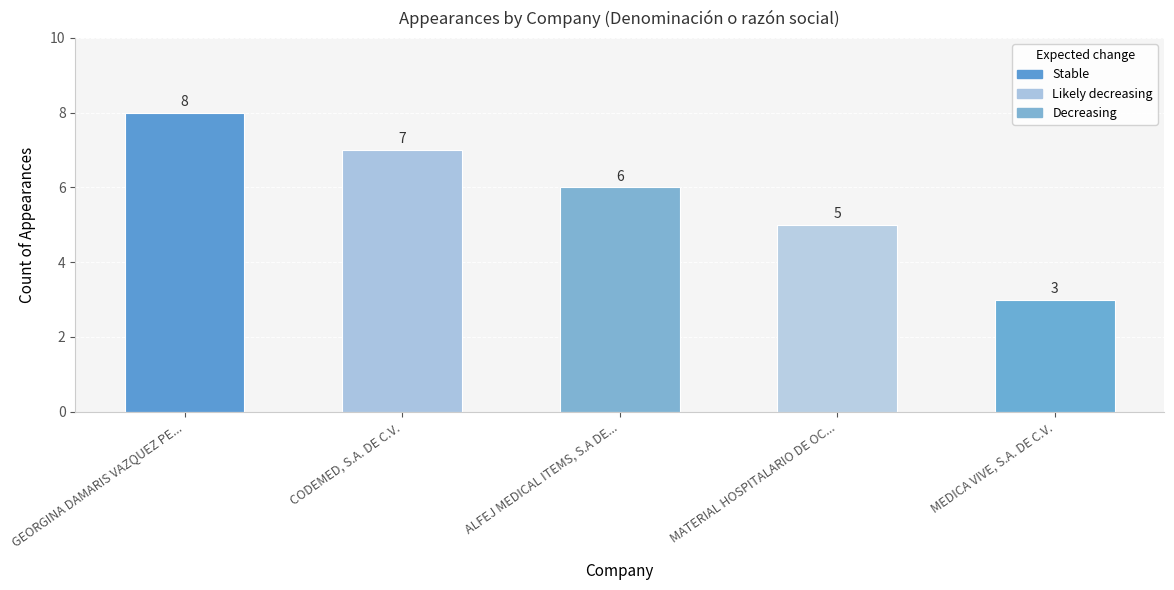

What is the difference between the maximum and second lowest values?

3